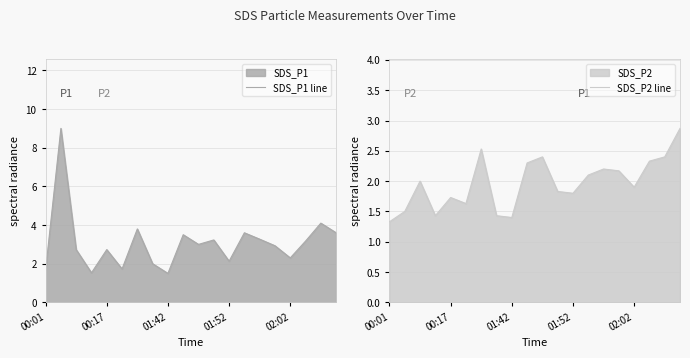

Is it true that SDS_P2 line equals 2.3 at 17?

True